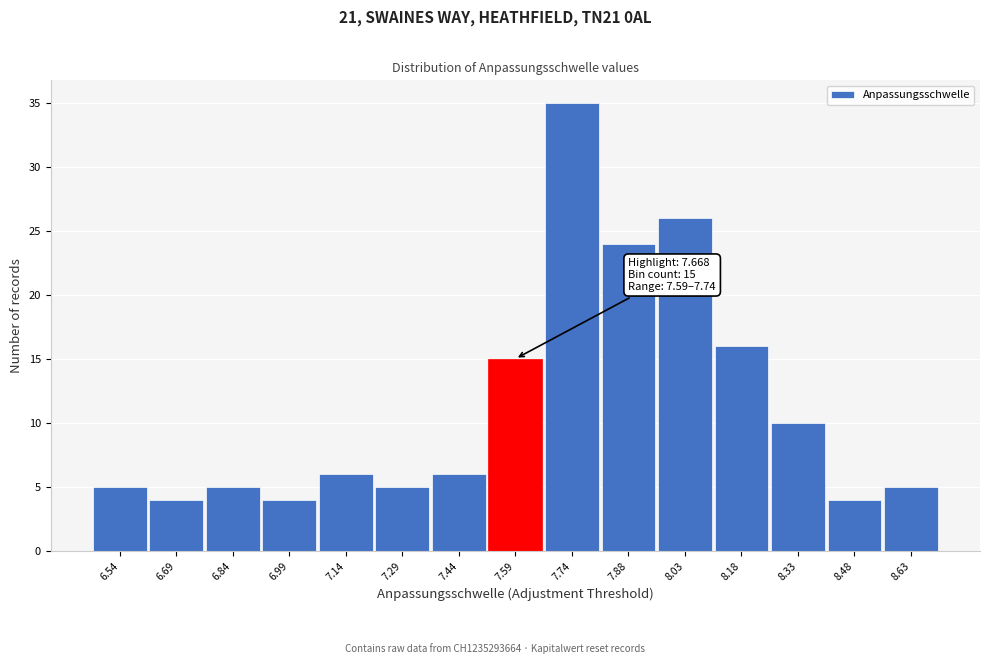

Reading left to right, list all the values displayed in this chart.

5	4	5	4	6	5	6	15	35	24	26	16	10	4	5